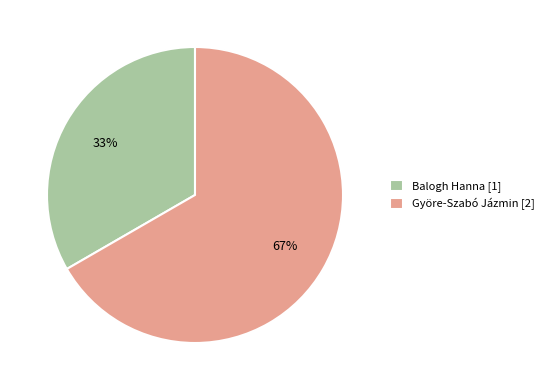

True or false: Györe-Szabó Jázmin accounts for 67% of the total.

True